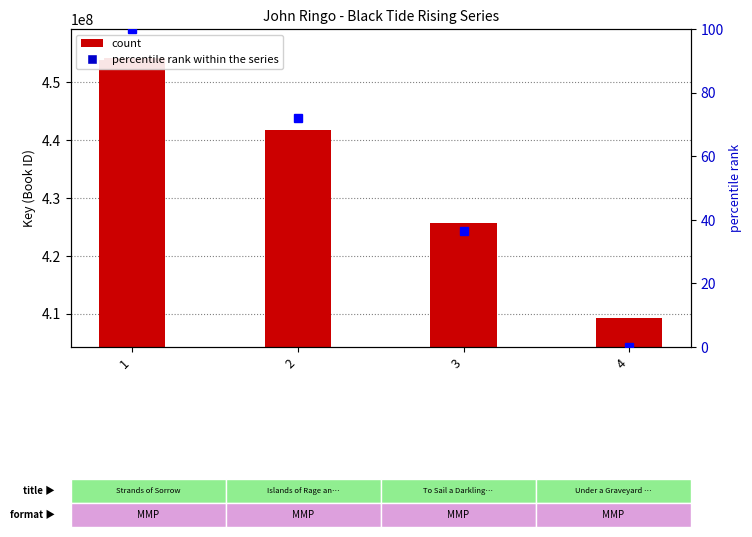

Rank the series by their average value, from lowest to highest.

percentile rank within the series, Key (Book ID)